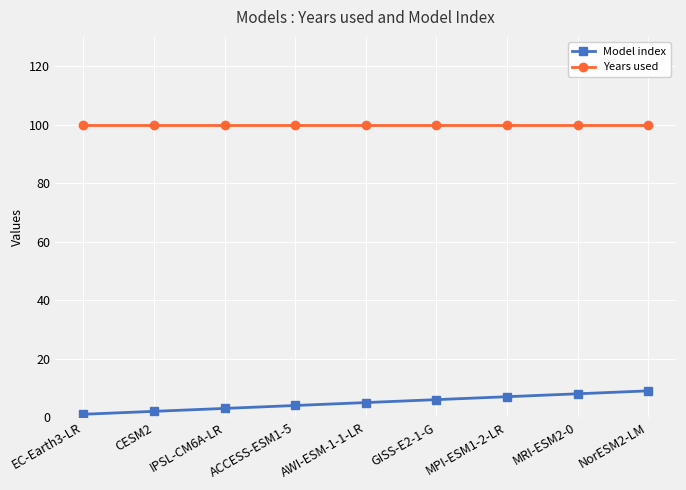

What is the approximate value of Years used at GISS-E2-1-G?

100